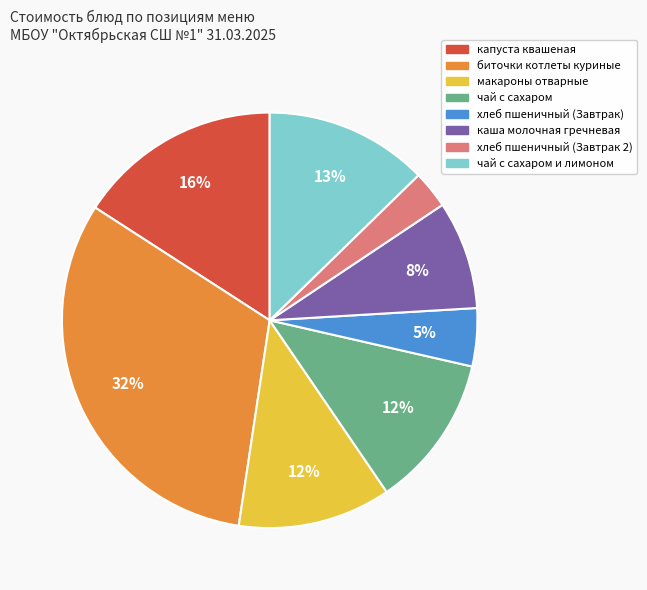

To the nearest percent, what is the average slice percentage?

12%